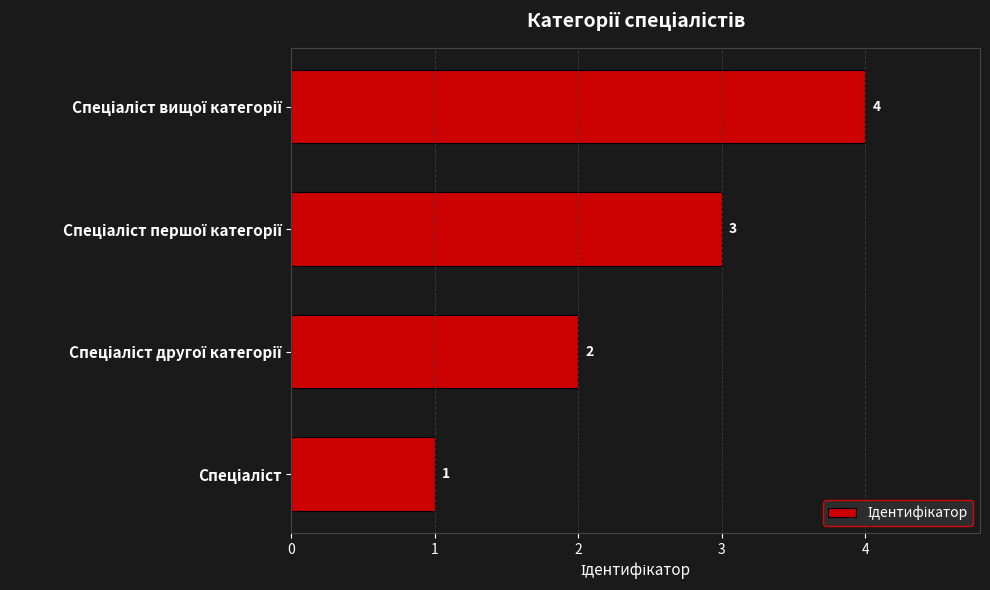

What is the maximum value shown in the chart?

4